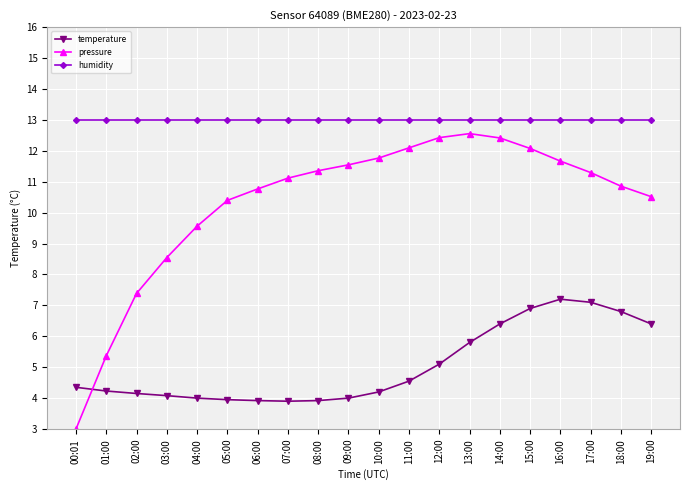

How many lines are shown in the chart?

3